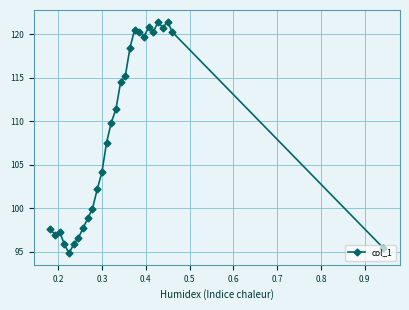

How many points are lower than both their immediate neighbors (excluding endpoints)?

5